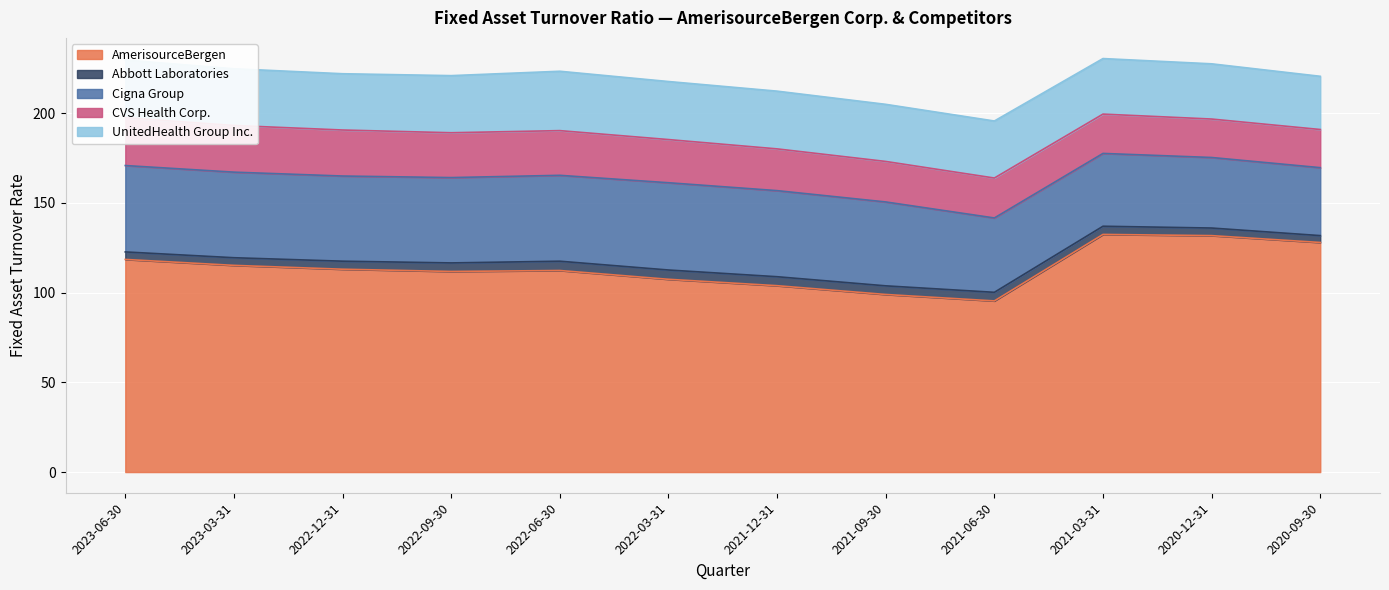

What is the label of the 10th point from the right?

2022-12-31